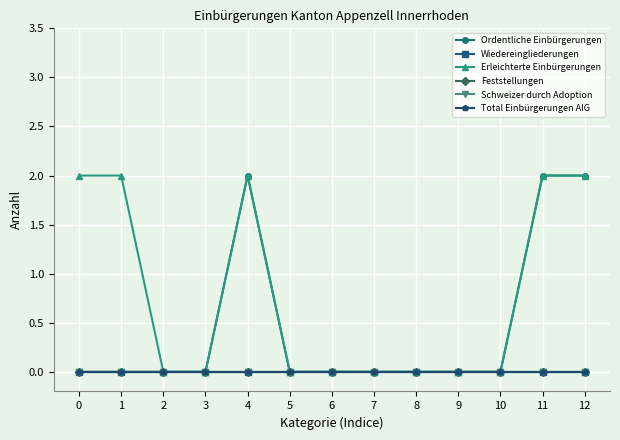

Does the chart have visible grid lines?

Yes